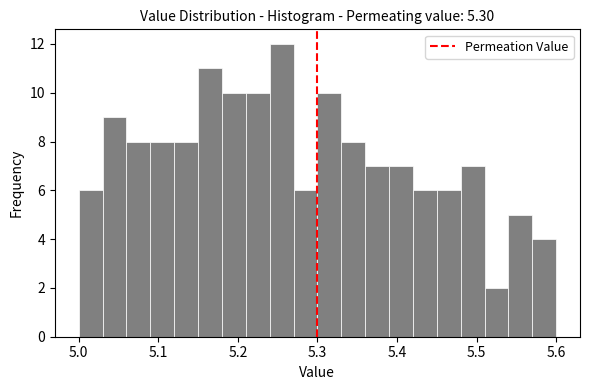

Read against the x-axis, roughly where is the centre of the tallest bar?

5.26